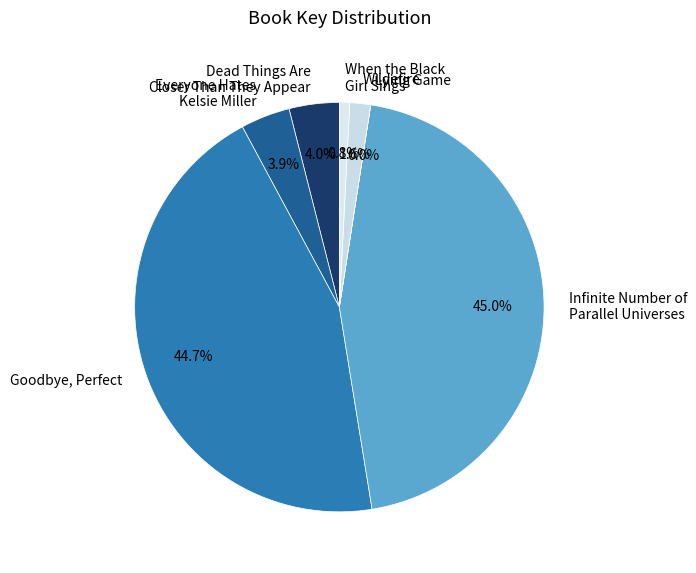

What portion of the pie excludes Everyone Hates Kelsie Miller?

96.1%